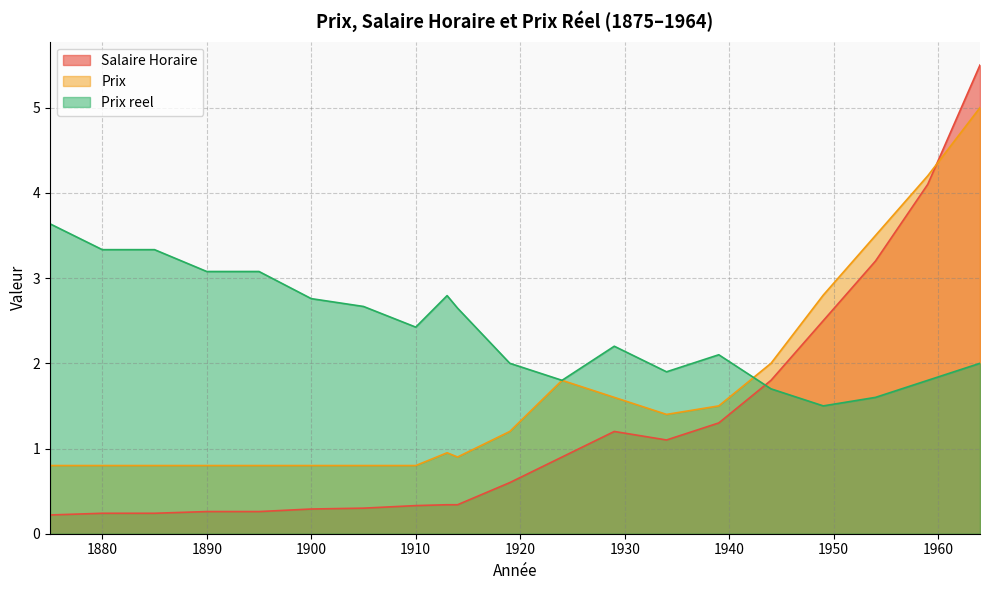

Is the value of Salaire Horaire at 1939 greater than the value of Prix at 1934?

No